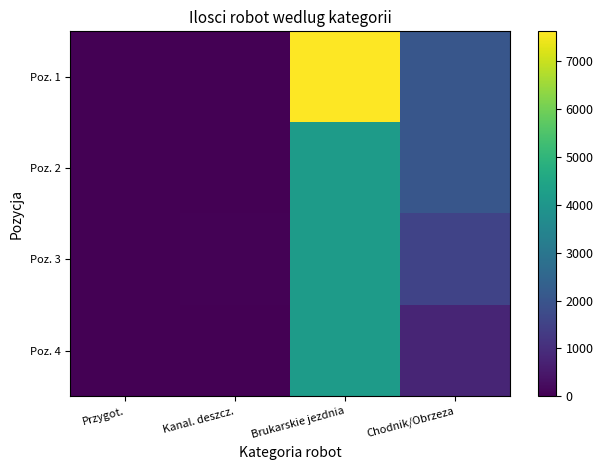

How many series are shown in this chart?

4